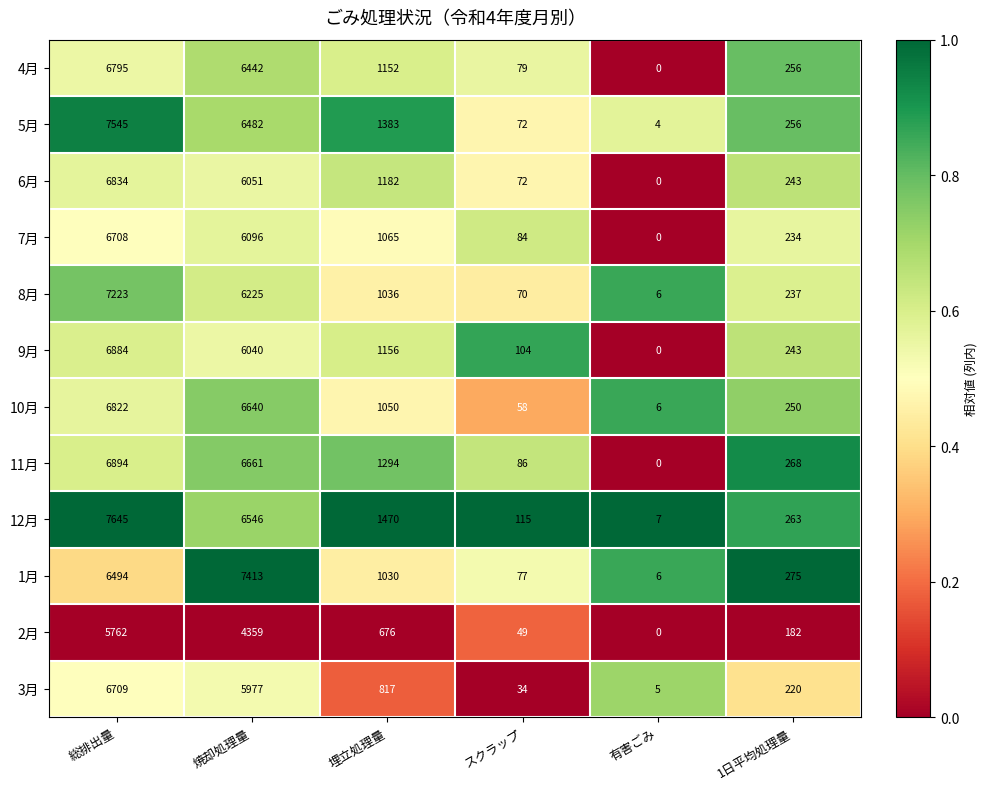

What is the difference between the maximum and minimum values in the 12月 series?

7638